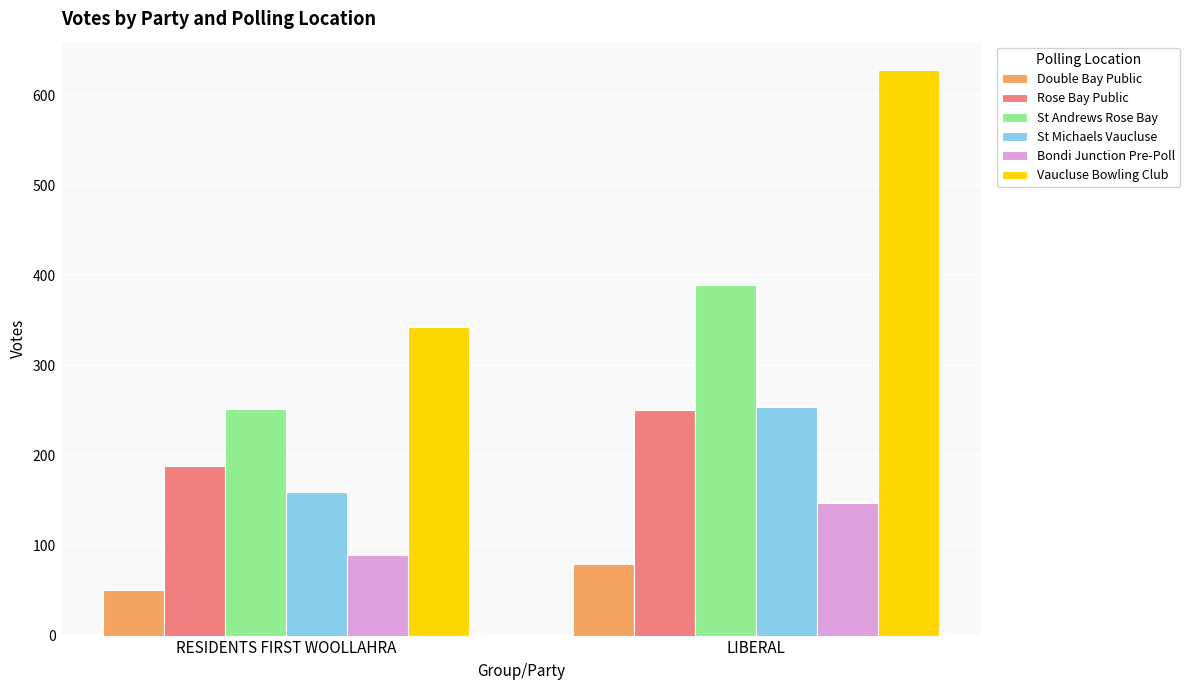

The St Michaels Vaucluse series shows 281 at RESIDENTS FIRST WOOLLAHRA. True or false?

False